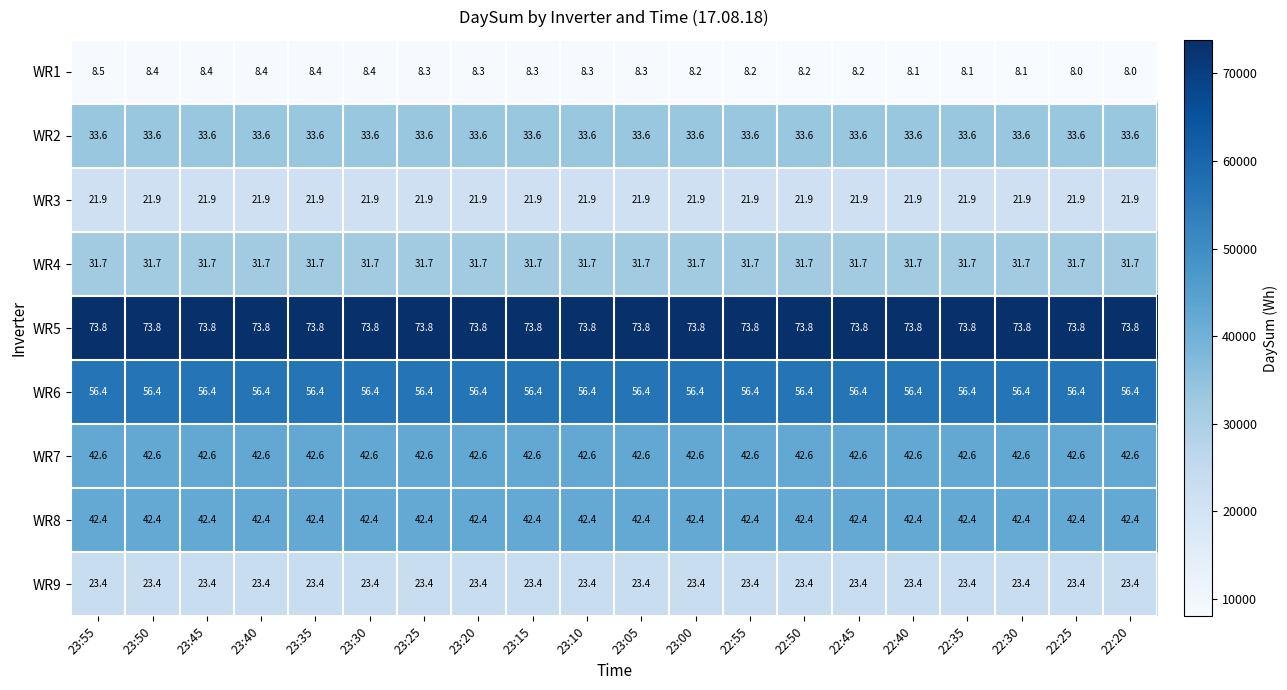

Count the number of categories in the chart.

20